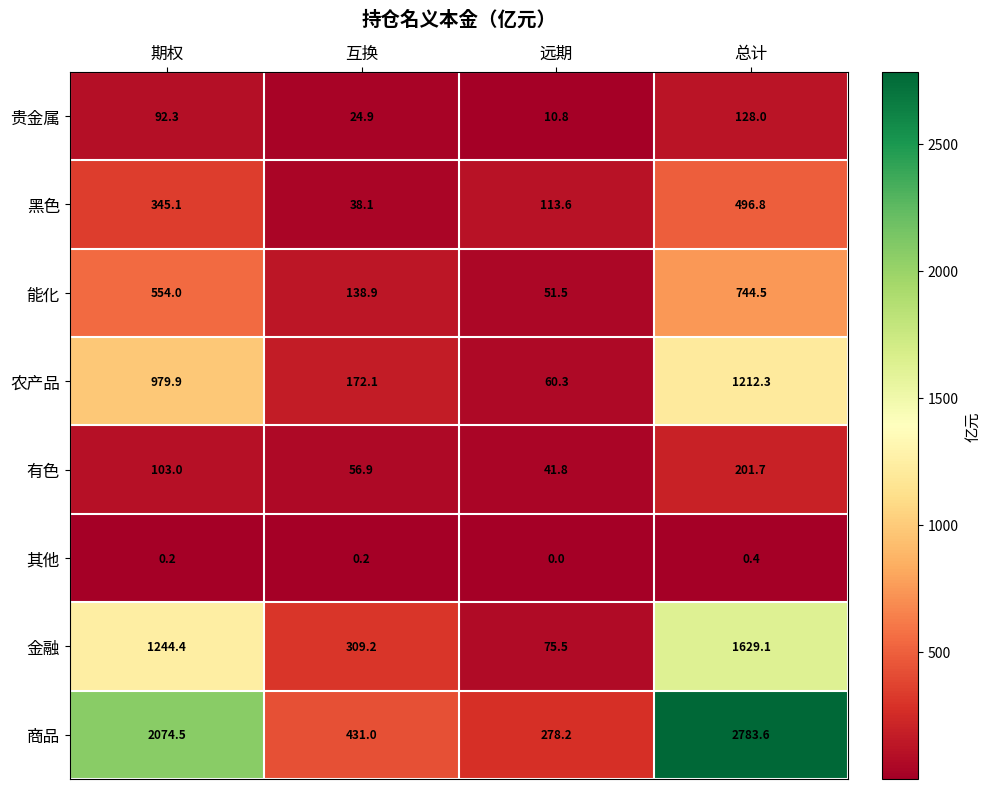

Which series has the widest spread of values?

商品